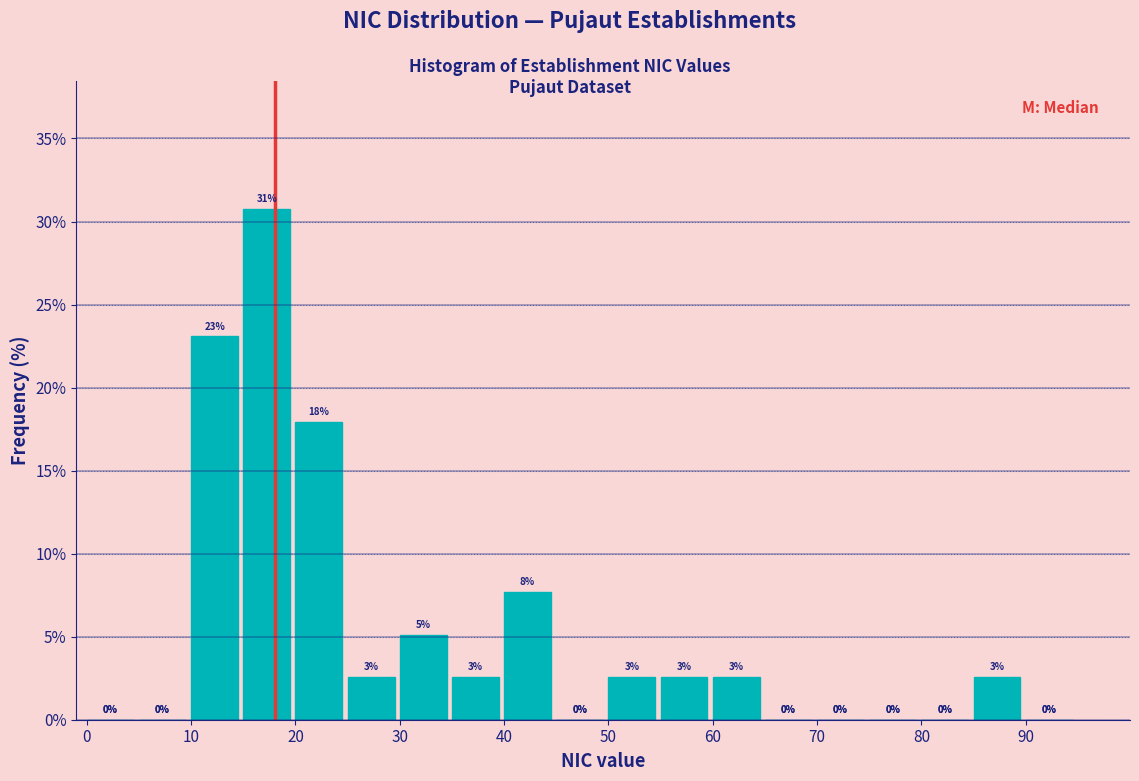

Over which range of the x-axis is the bar tallest?

15 to 20